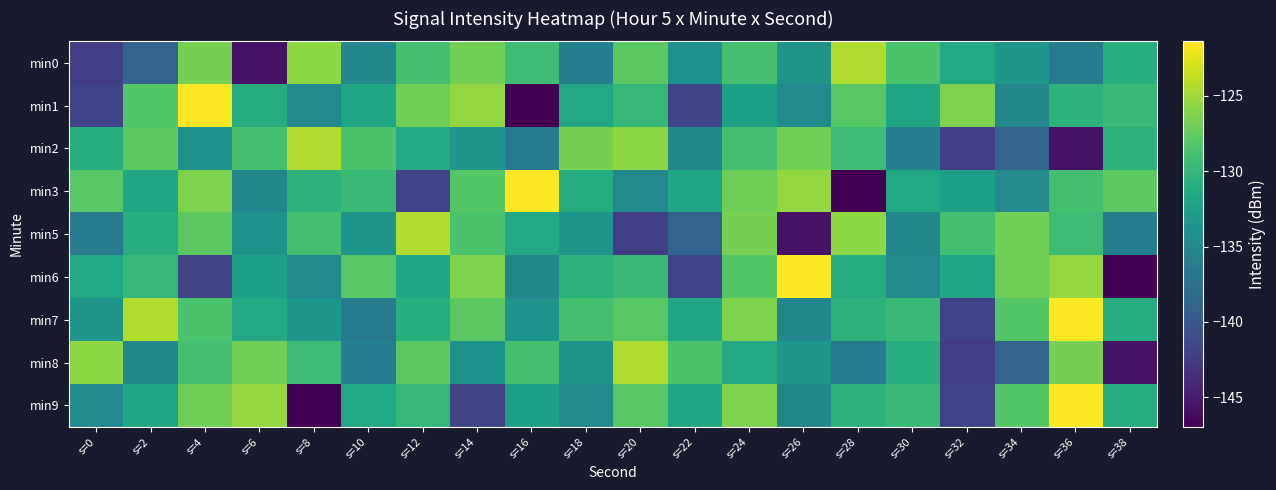

At which category is the sum across all series the highest?

s=24